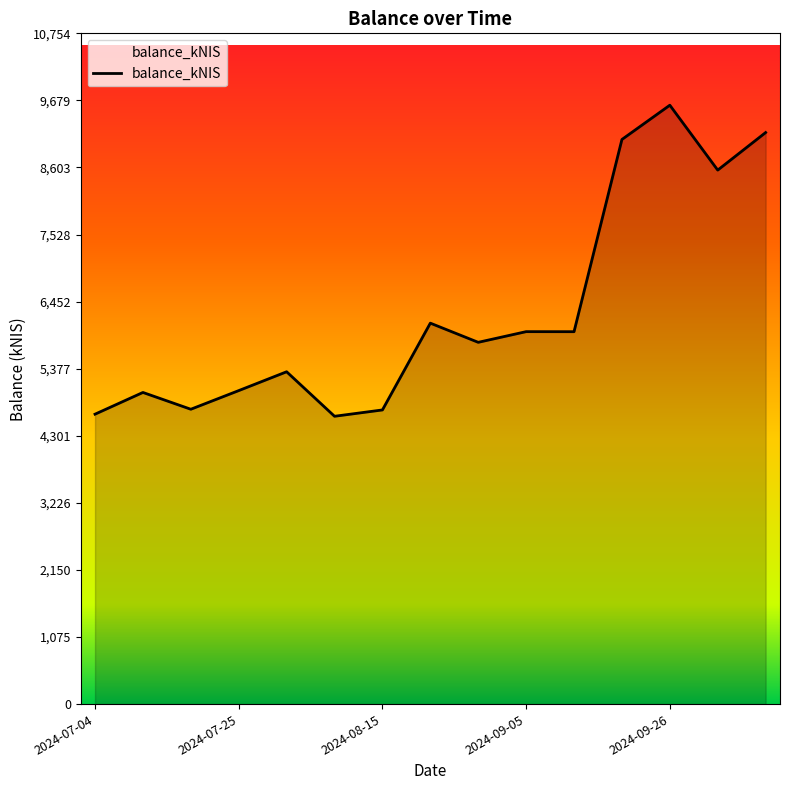

What is the minimum value shown in the chart?

4614.7